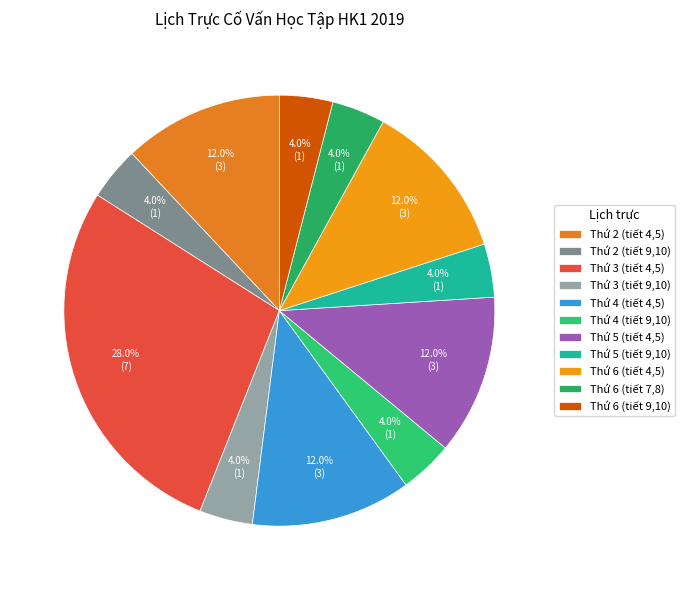

The Thứ 3 (tiết 4,5) slice represents 33% of the pie. True or false?

False